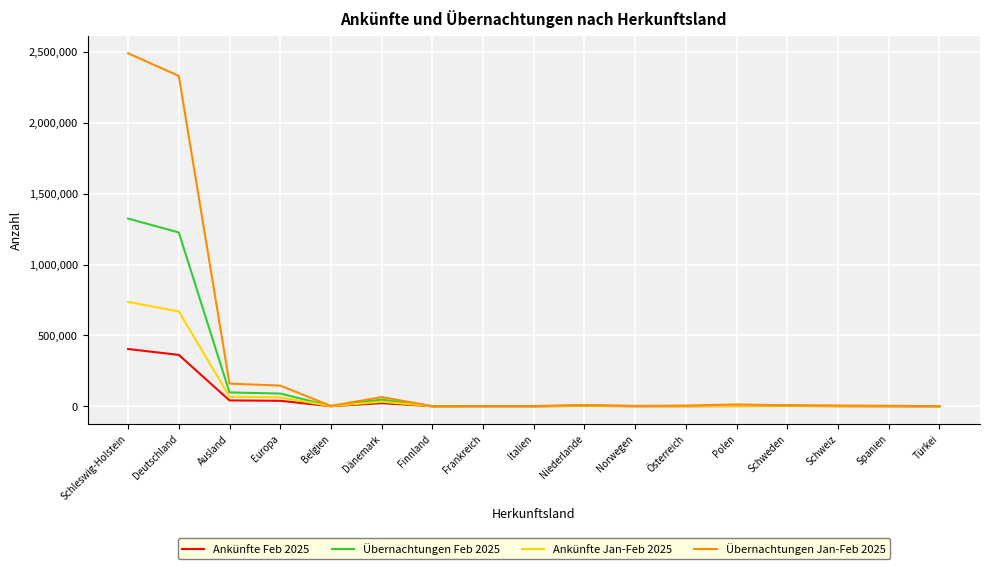

How many lines are shown in the chart?

4